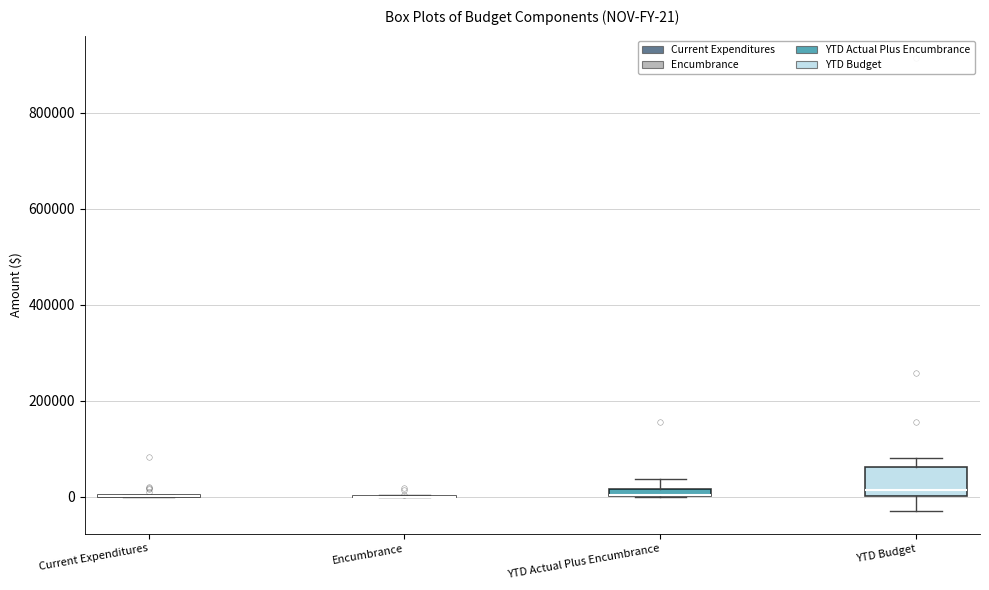

Comparing the boxes themselves (not the whiskers), which one is the tallest?

YTD Budget